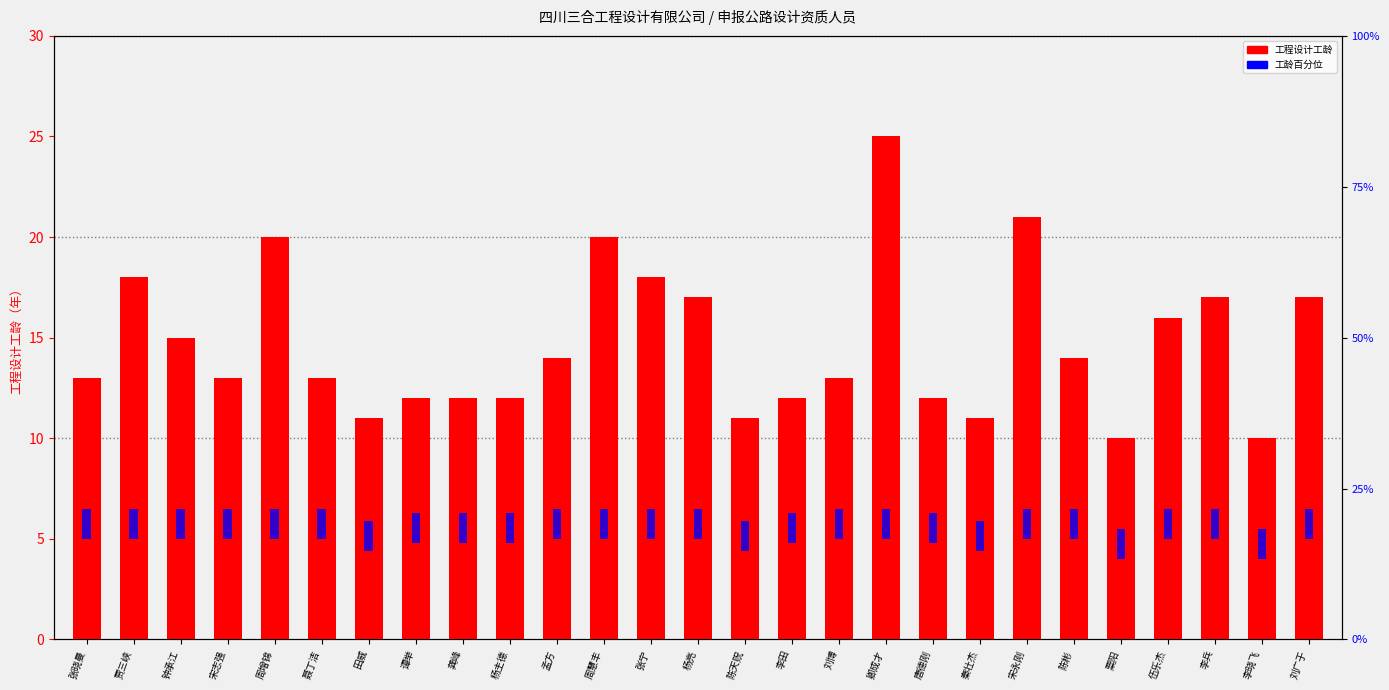

What is the change in value from 宋志强 to 陈彬?

+1